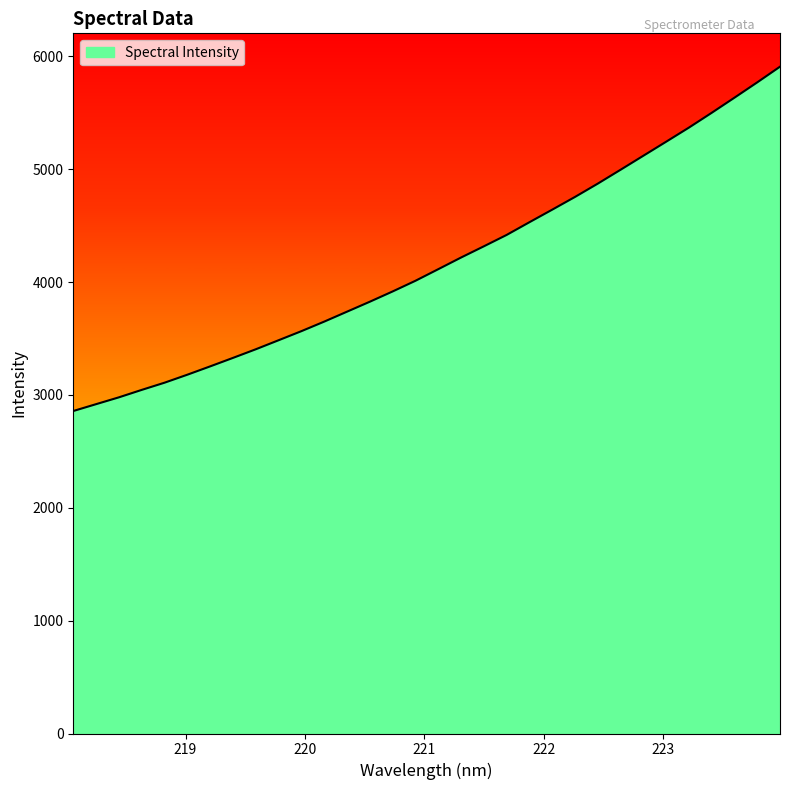

What is the maximum value shown in the chart?

5909.3